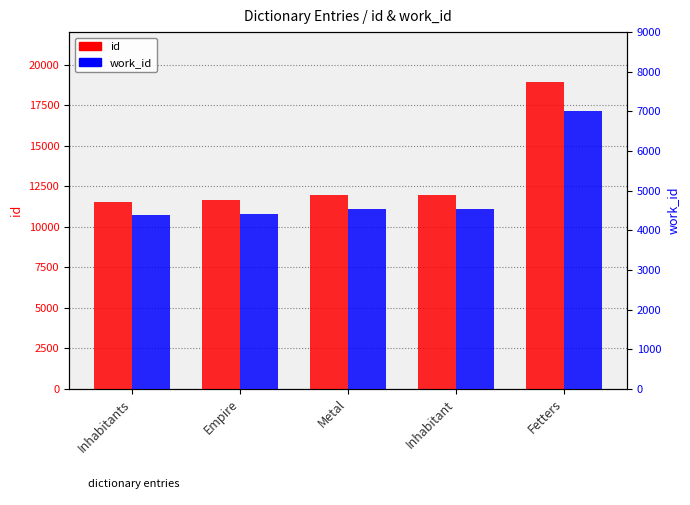

Reading left to right, extract all data points from this chart.

id: Inhabitants=11507	Empire=11646	Metal=11935	Inhabitant=11945	Fetters=18933
work_id: Inhabitants=4379	Empire=4414	Metal=4537	Inhabitant=4542	Fetters=7019